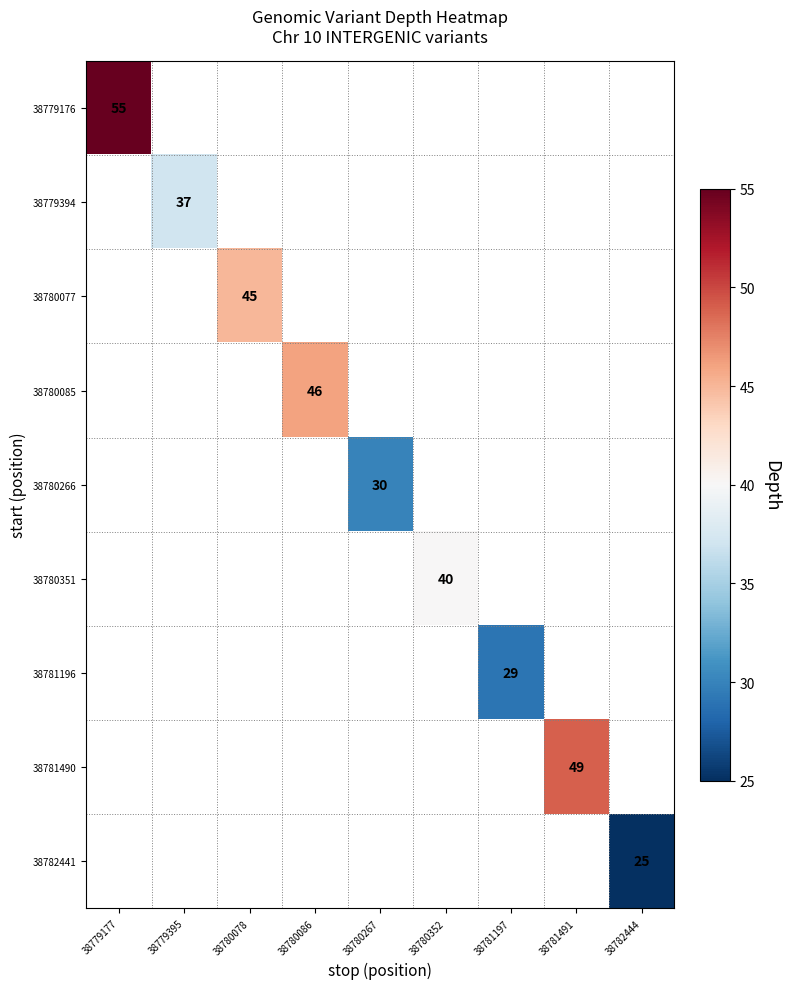

Is it true that 38779176 equals 78.7 at 38779177?

False